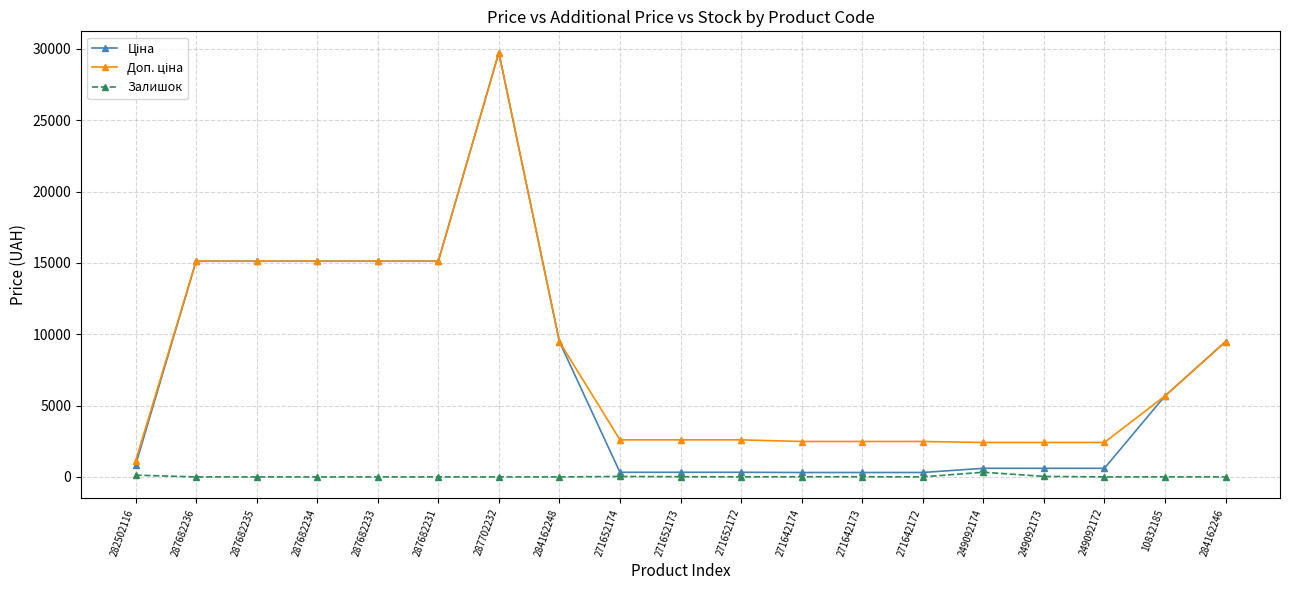

What is the difference between the highest and lowest values at 287682233?

15120.0